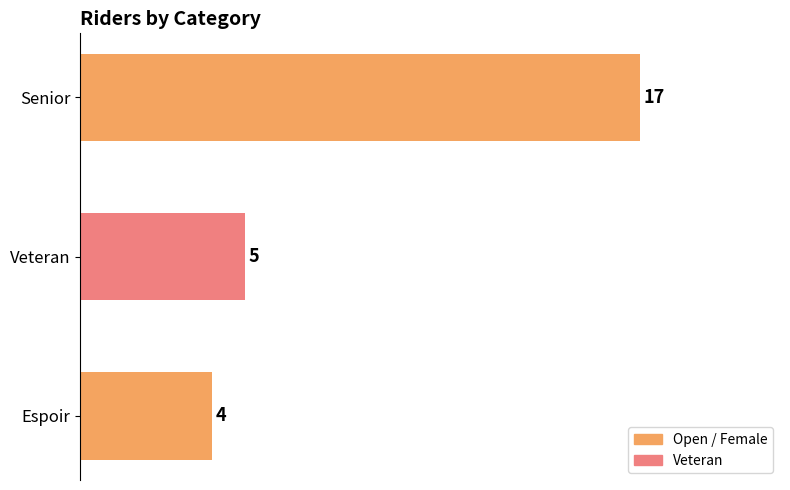

What is the difference between the maximum and minimum values?

13